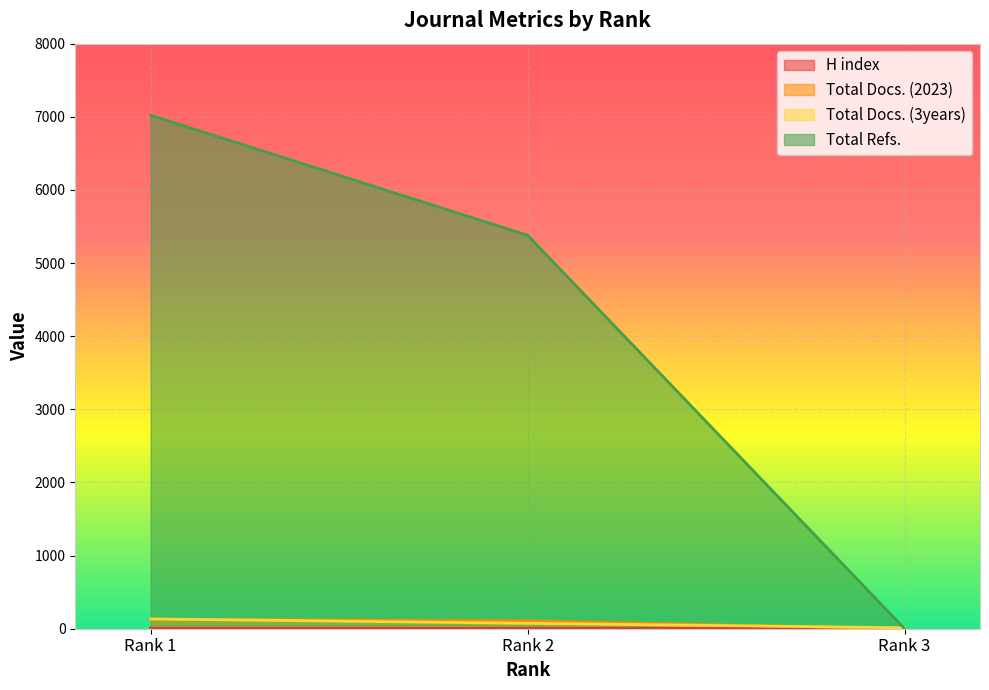

Rank the categories by Total Docs. (2023) value from lowest to highest.

Rank 3, Rank 2, Rank 1